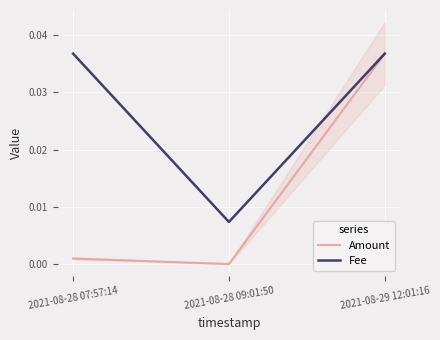

At how many categories does at least one series exceed 0?

3